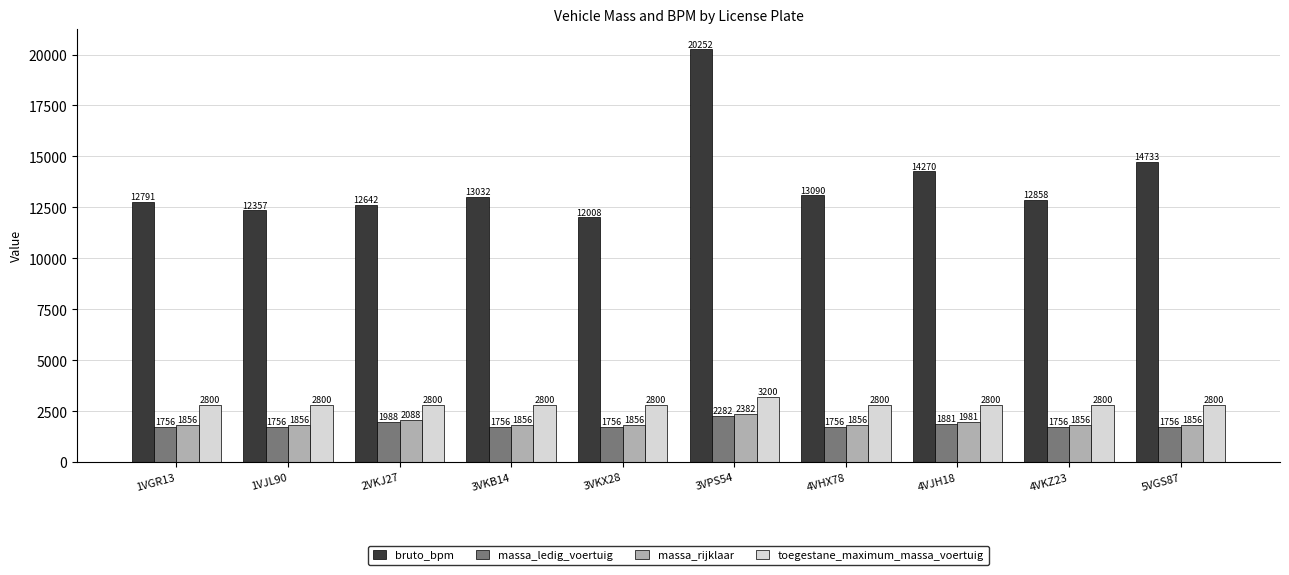

Which series has the widest spread of values?

bruto_bpm